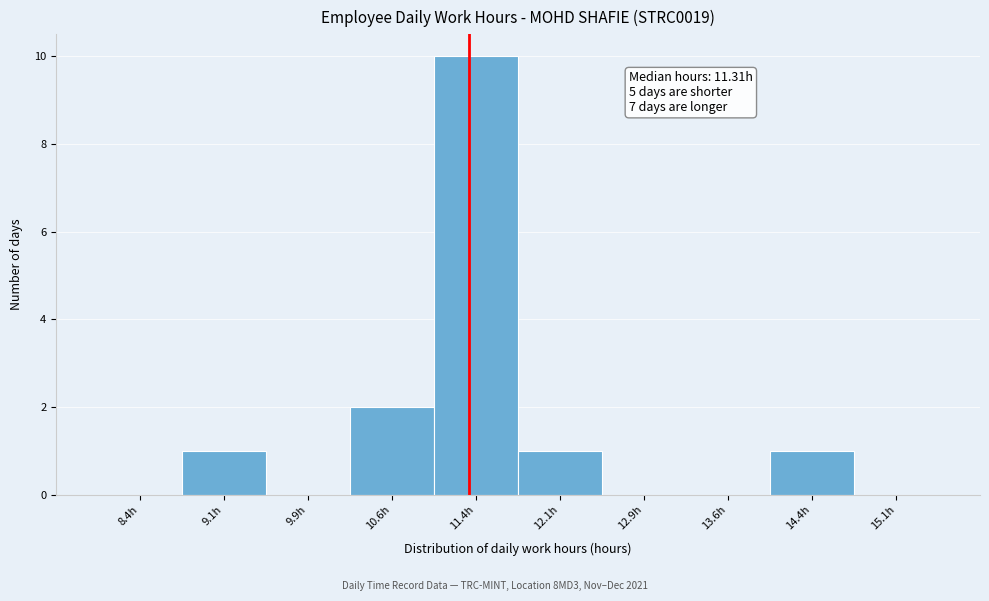

Which range on the x-axis has the tallest bar?

11.00 to 11.75